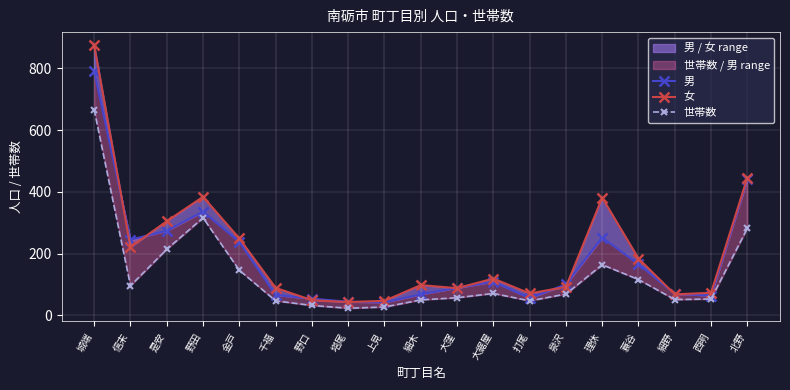

At which category is the sum across all series the highest?

城端